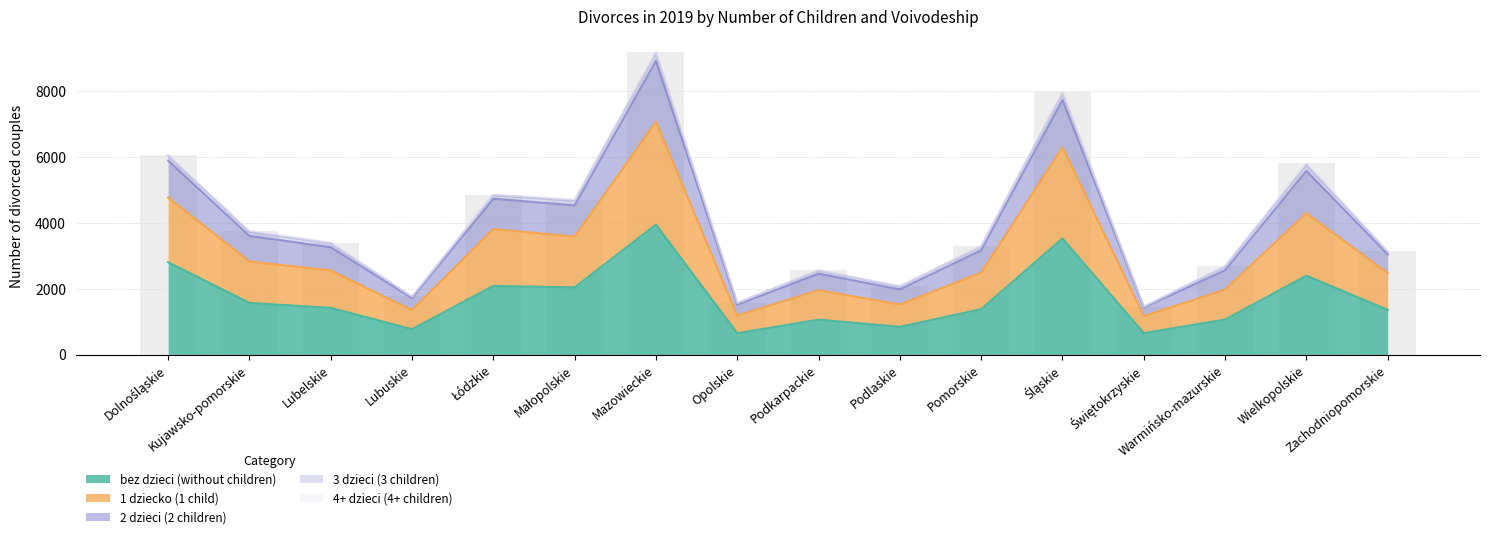

At which label does bez dzieci (without children) first exceed 1425?

Dolnośląskie